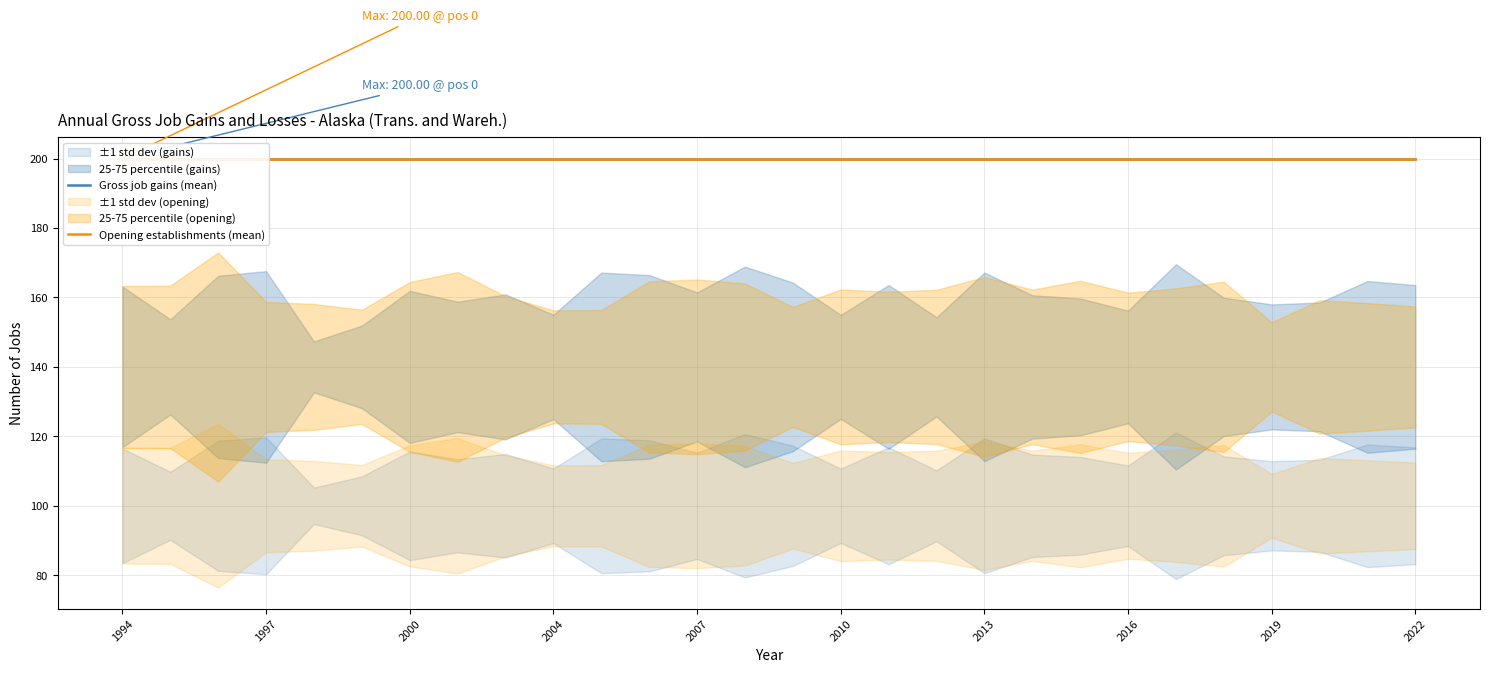

Which label corresponds to the largest value in the chart?

1994